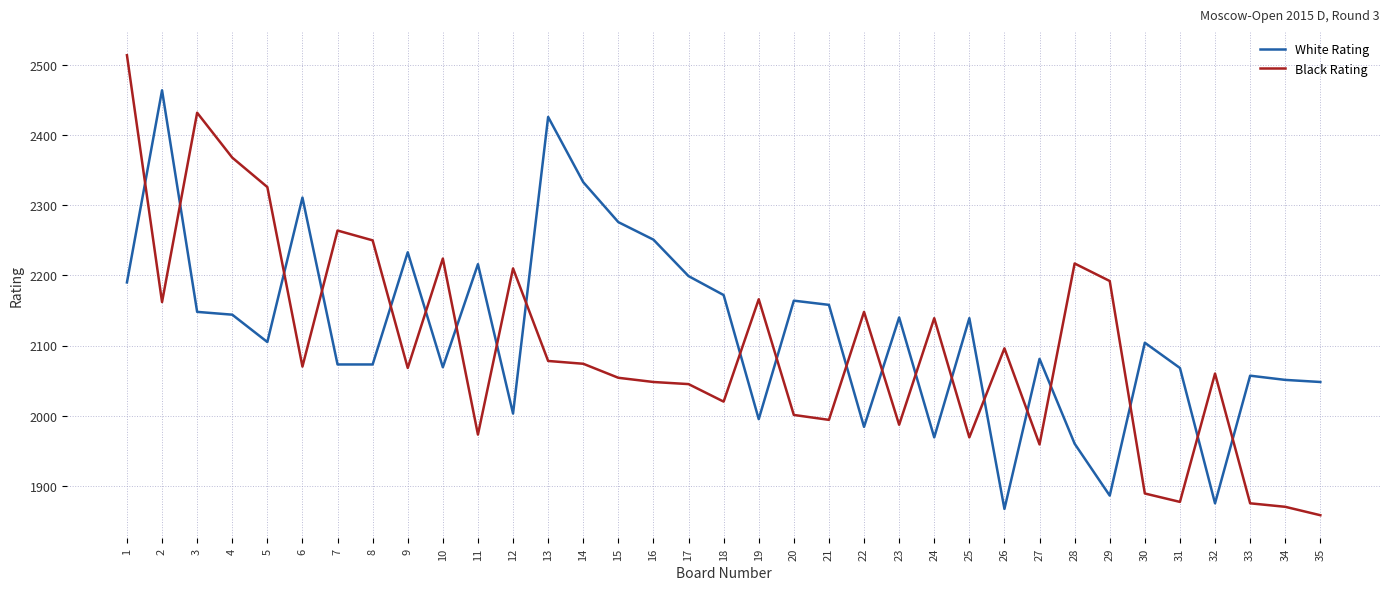

True or false: Black Rating and White Rating intersect in this chart.

True